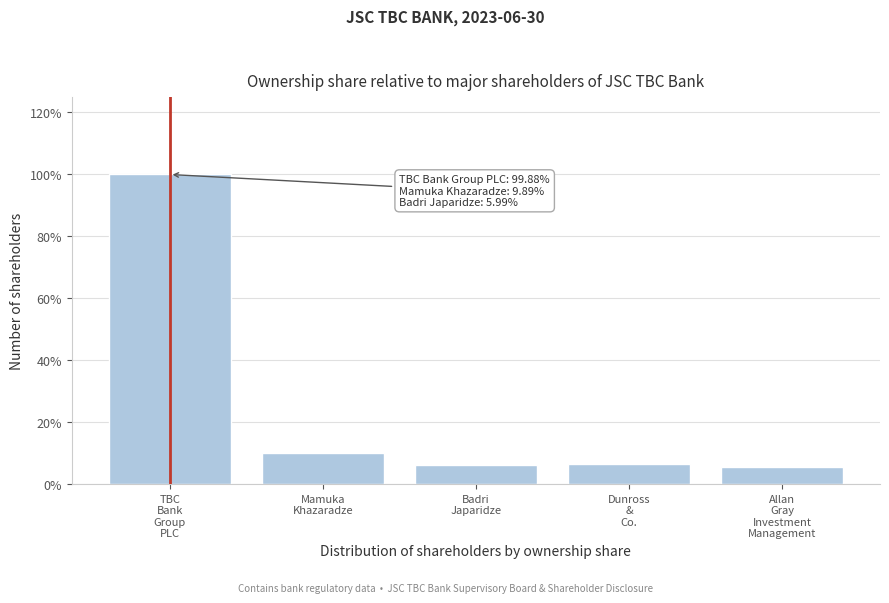

Reading left to right, what are all the values shown in this chart?

99.9	9.9	6.0	6.5	5.3